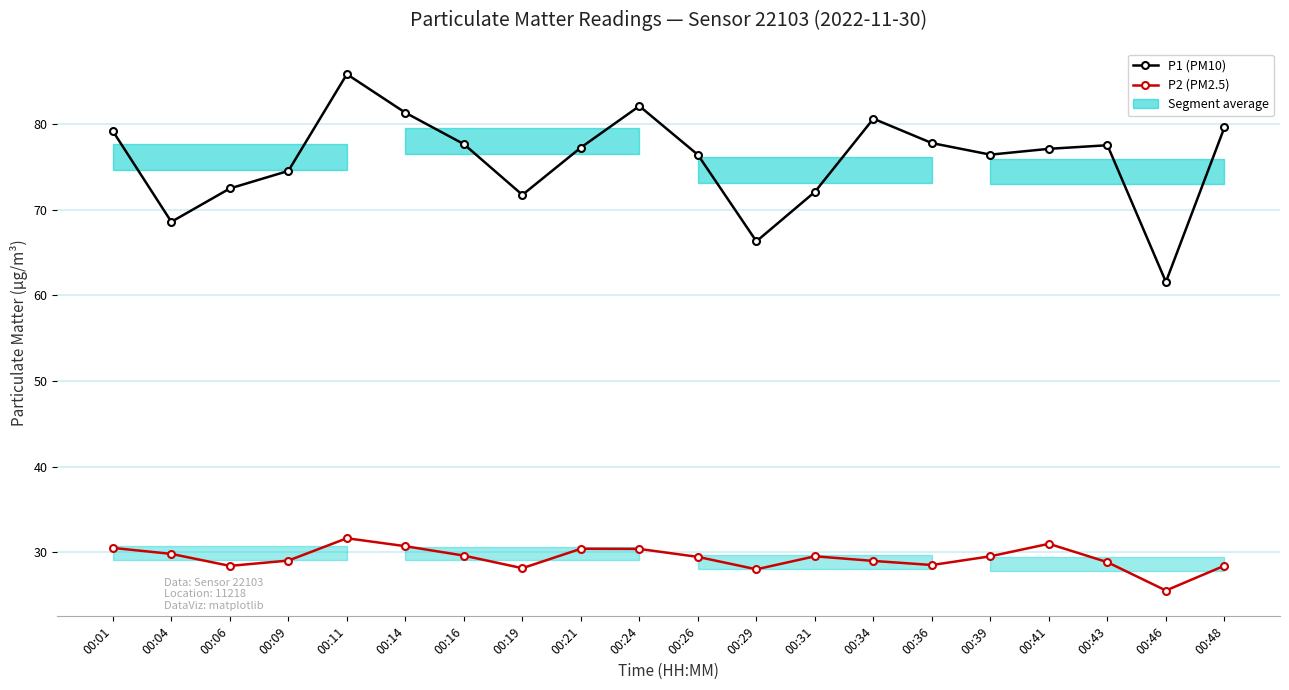

What is the difference between the second highest and second lowest values in the P1 (PM10) series?

15.8